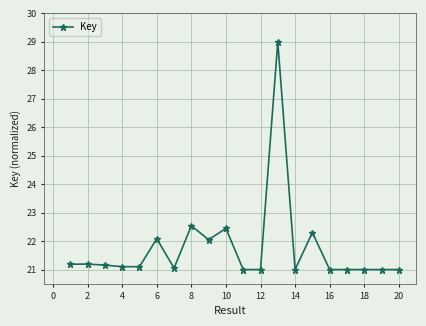

What is the difference between the maximum and minimum values?

8.0